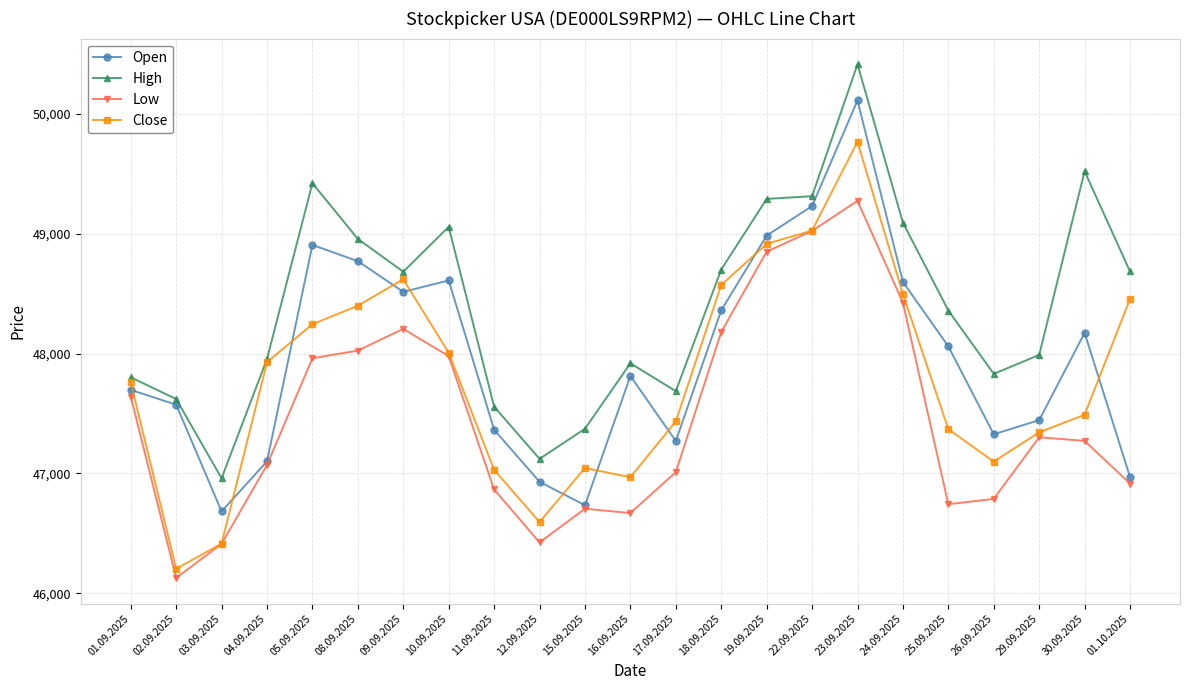

At which category is the sum across all series the highest?

23.09.2025